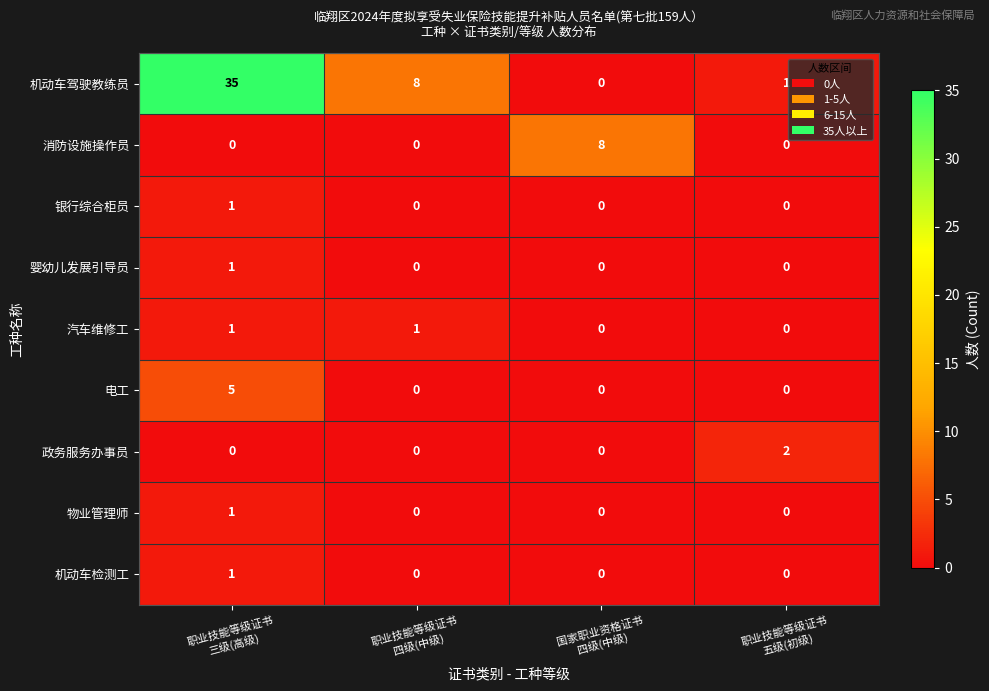

Which category has the highest value across all series?

职业技能等级证书
三级(高级)